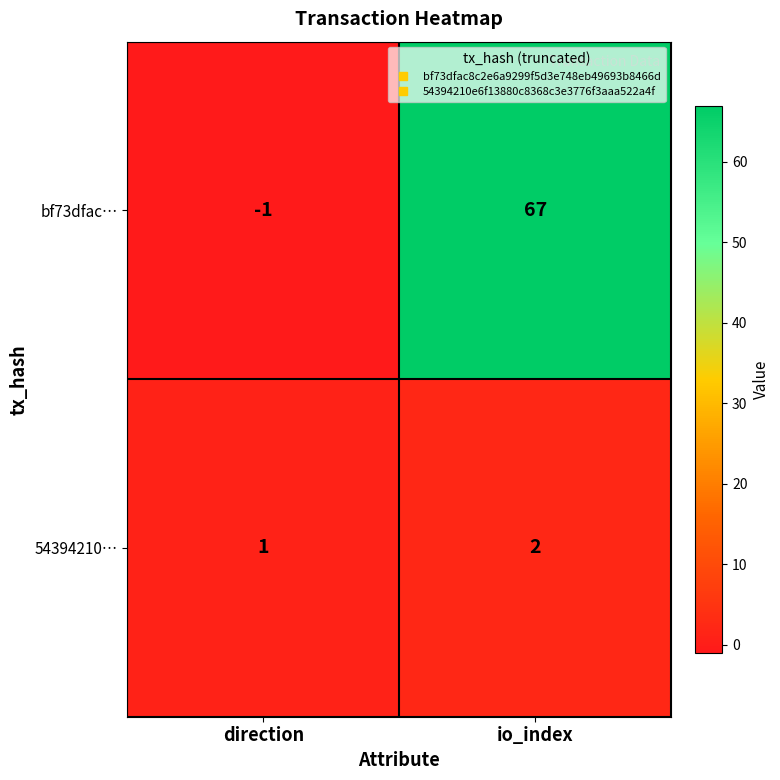

The bf73dfac… series shows -1 at direction. True or false?

True